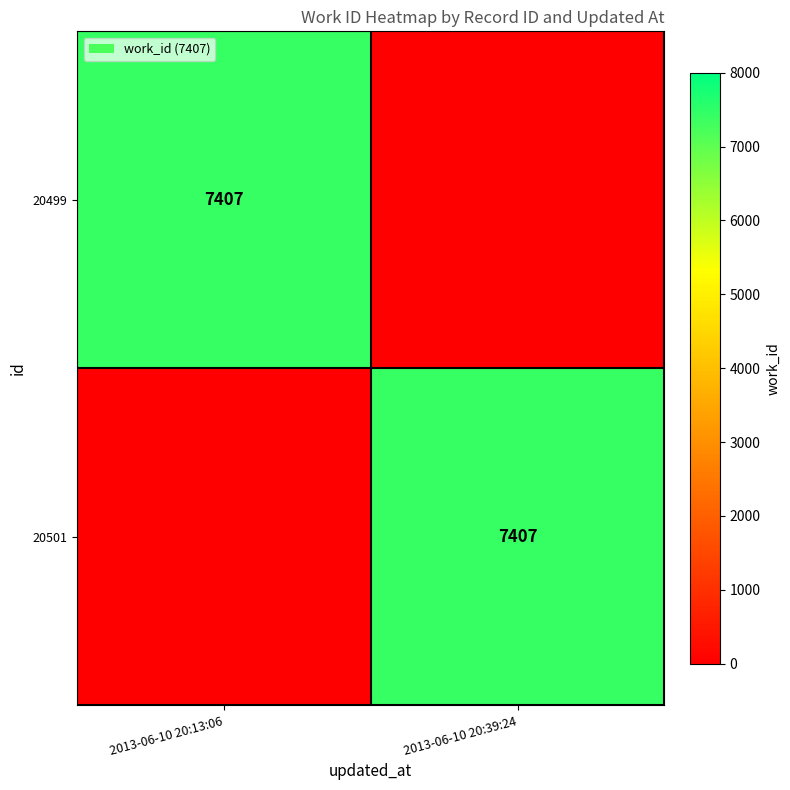

Is it true that 20501 equals 7407 at 2013-06-10 20:39:24?

True